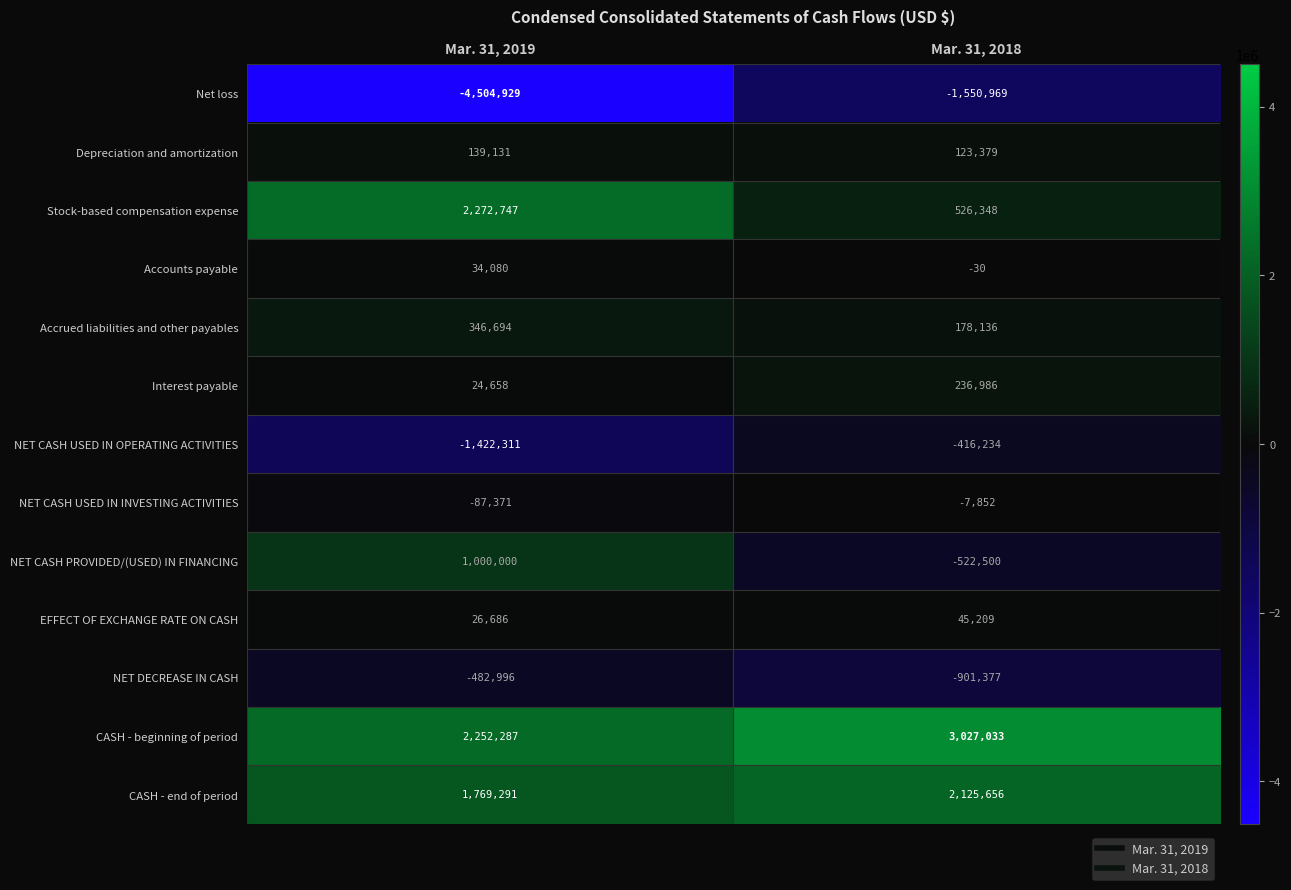

Which series has the largest total across all categories?

CASH - beginning of period